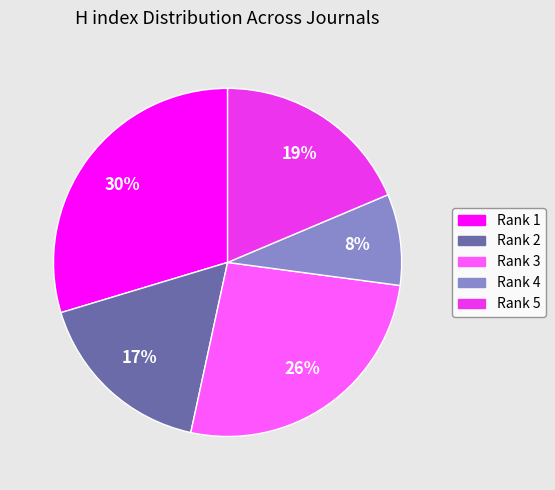

To the nearest percent, what is the average slice percentage?

20%